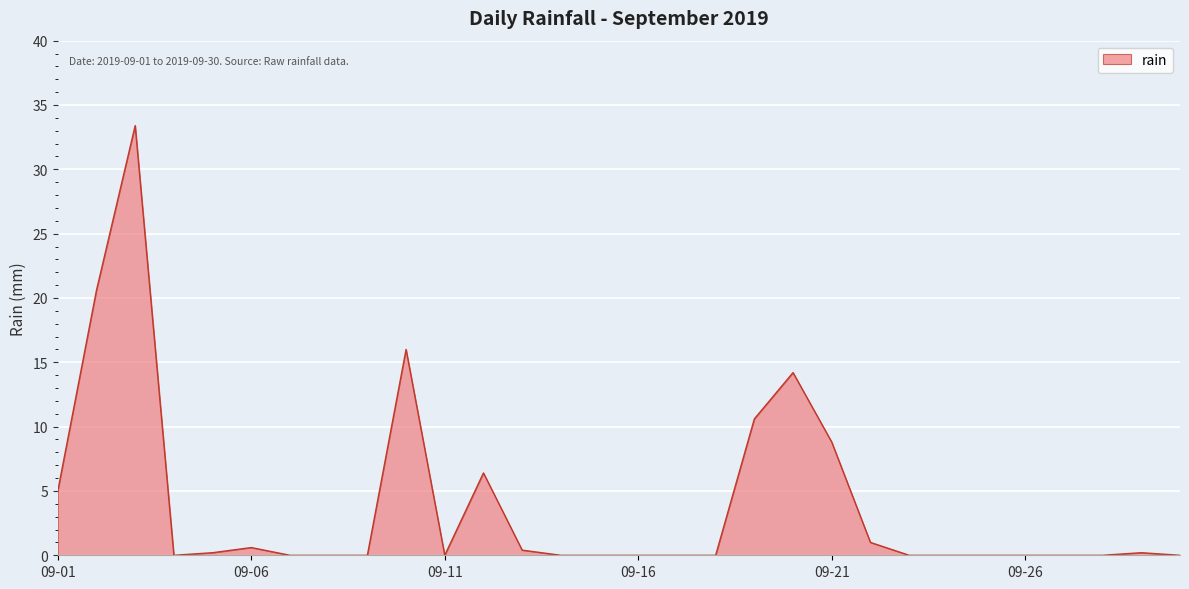

What is the greatest value displayed?

33.4